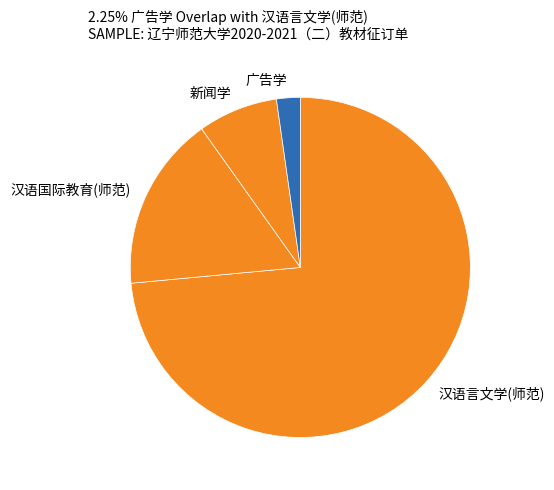

Which category has the smallest portion of the pie?

广告学